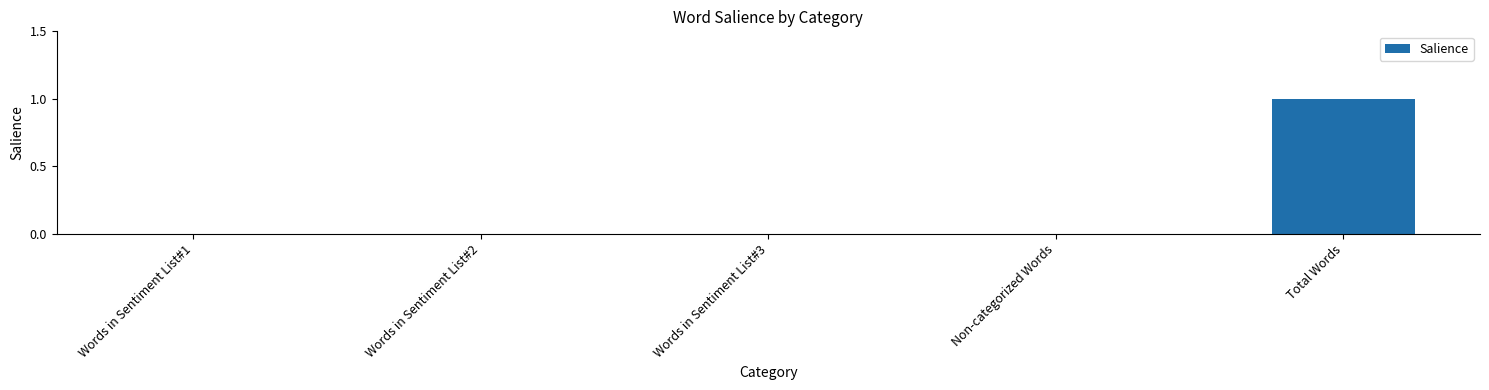

The chart shows a value of 0 at Words in Sentiment List#1. True or false?

True